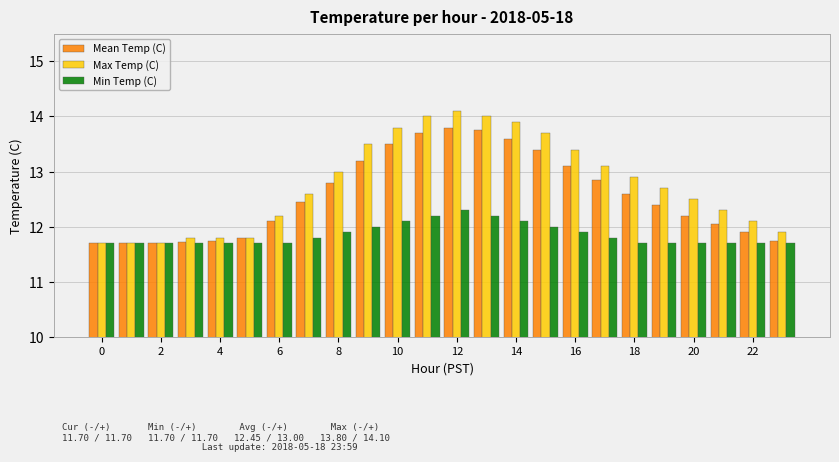

What is the lowest value of the Min Temp (C) series?

11.7